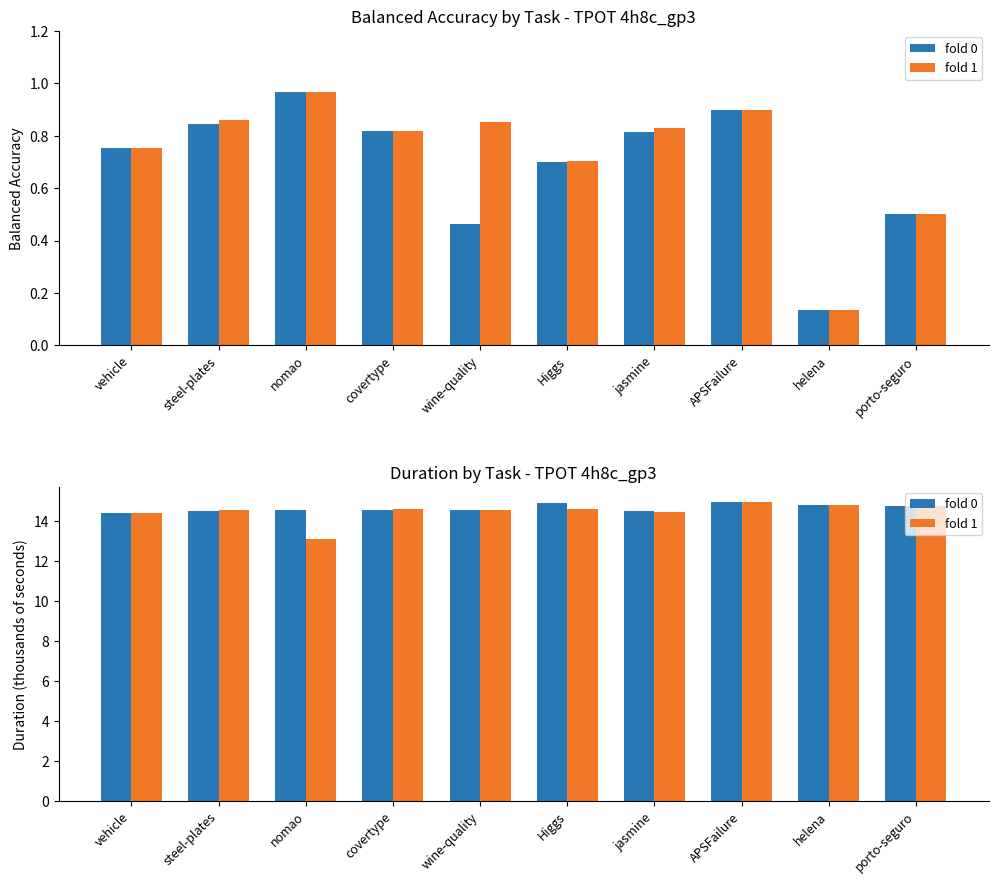

Which series has the widest spread of values?

fold 1